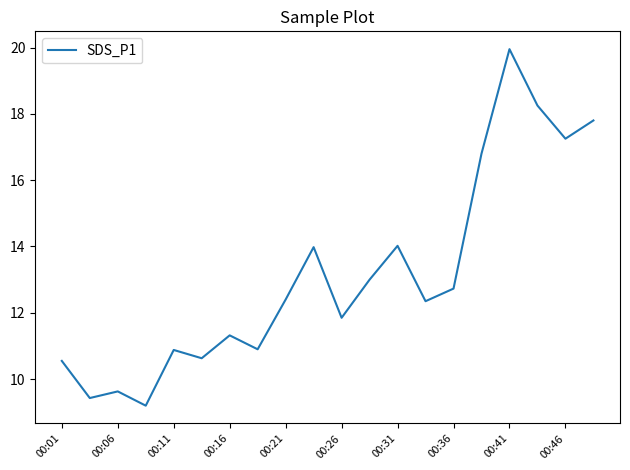

What is the smallest value displayed?

9.2